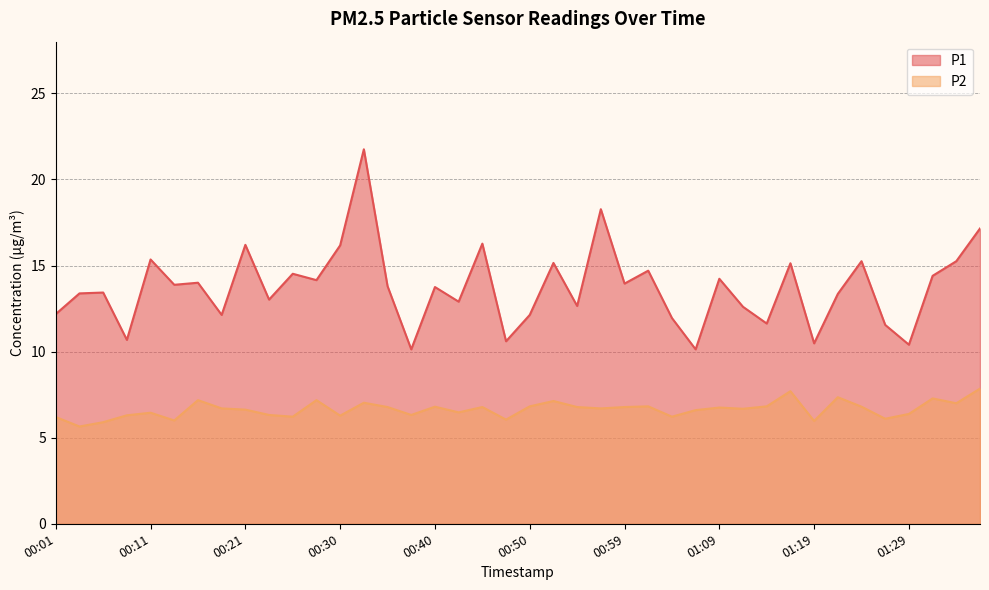

Which series has the largest range (max minus min)?

P1